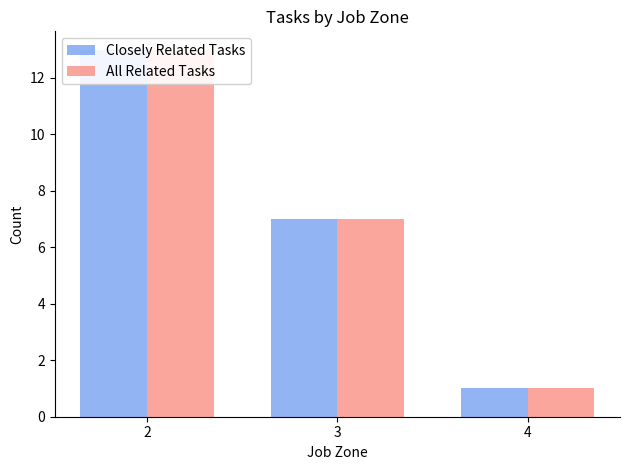

Between 2 and 3, which series saw the biggest shift?

Closely Related Tasks